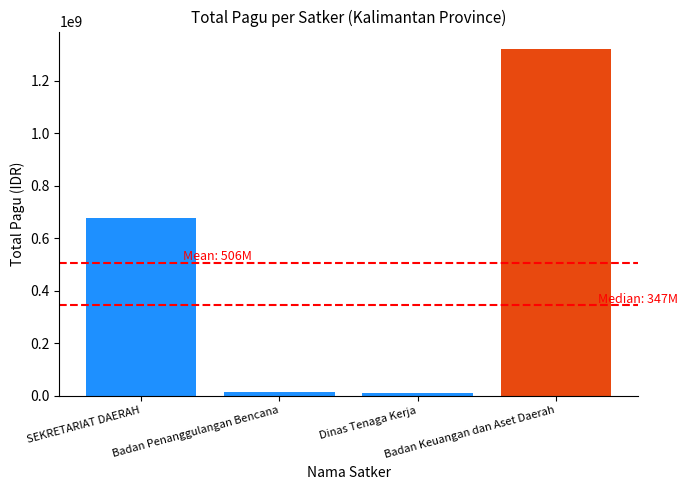

Which label corresponds to the largest value in the chart?

Badan Keuangan dan Aset Daerah